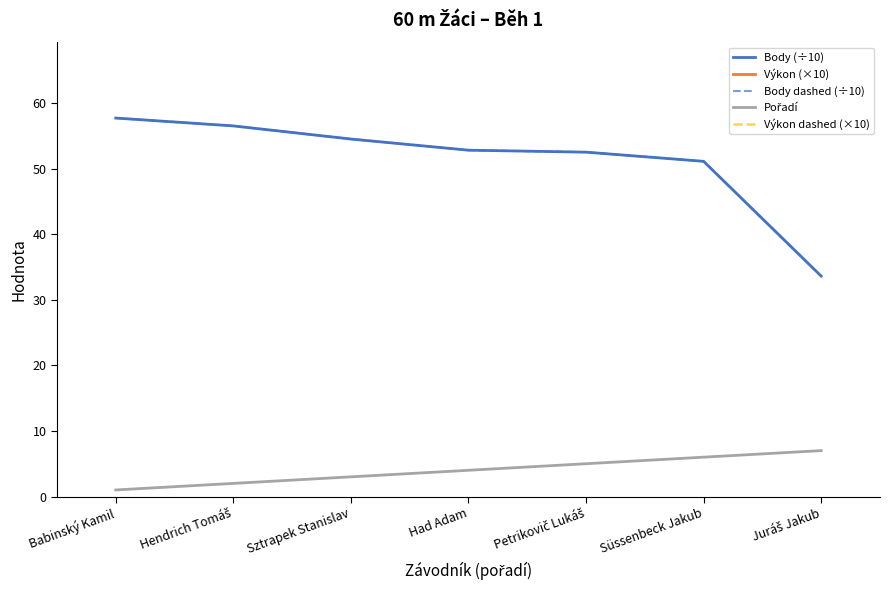

True or false: Výkon dashed (×10) and Body (÷10) cross at least once.

False